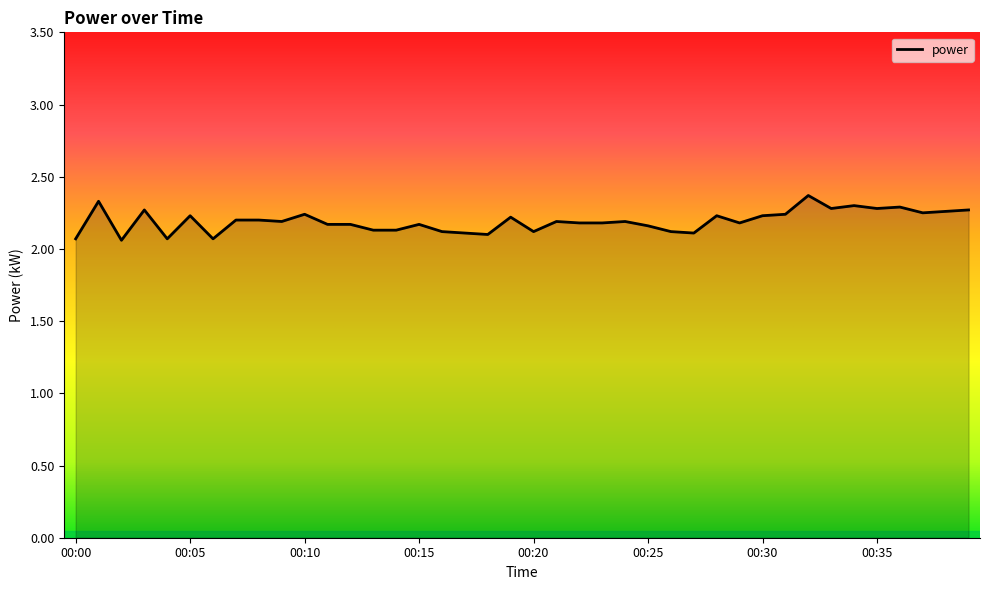

What is the difference between the maximum and minimum values?

0.3